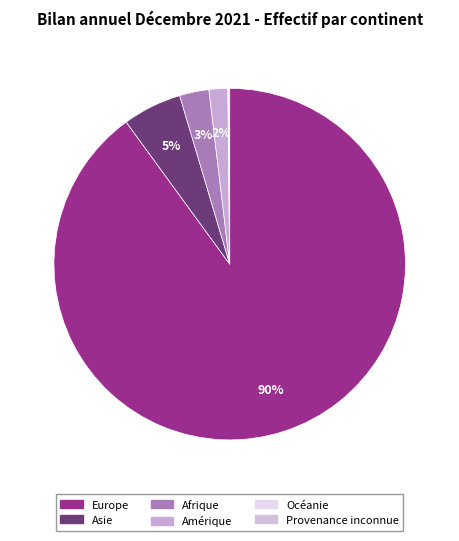

True or false: Amérique accounts for 2% of the total.

True